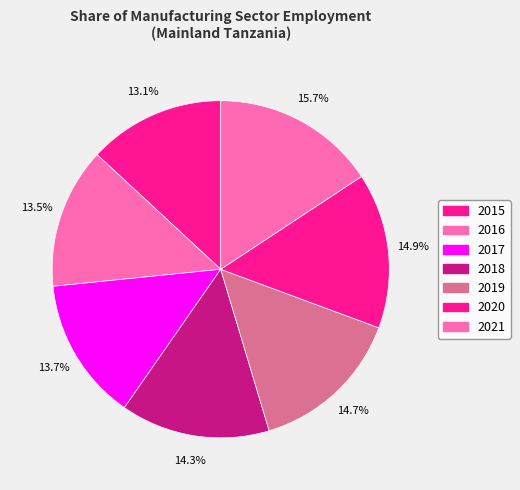

Which has a higher value, 2017 or 2018?

2018